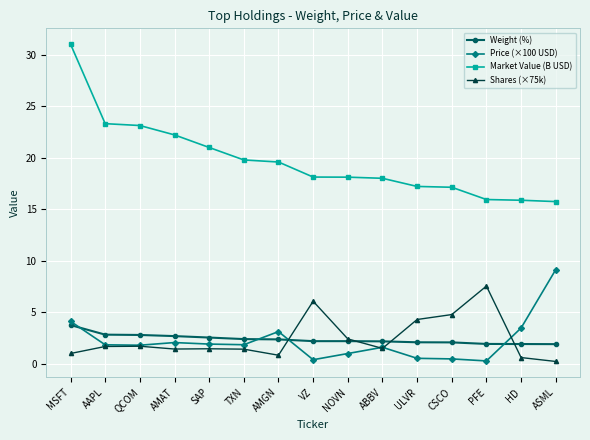

True or false: Shares (×75k) and Market Value (B USD) cross at least once.

False